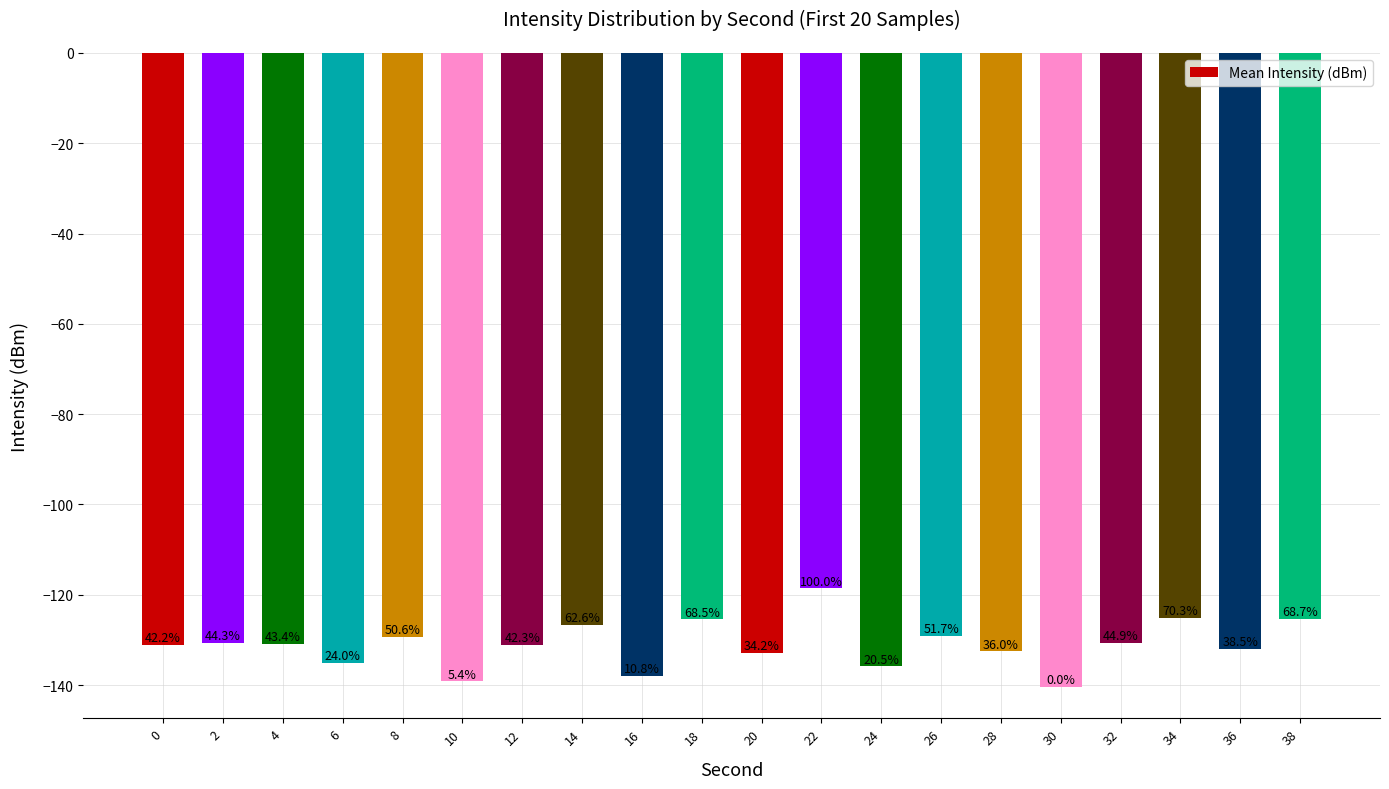

The value at 24 is -222.9. True or false?

False